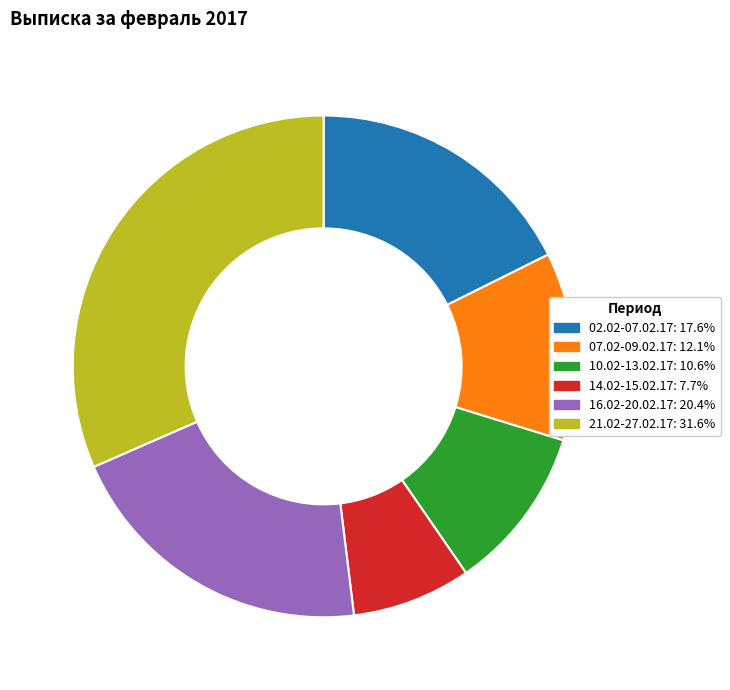

Which has a higher value, 10.02-13.02.17 or 21.02-27.02.17?

21.02-27.02.17